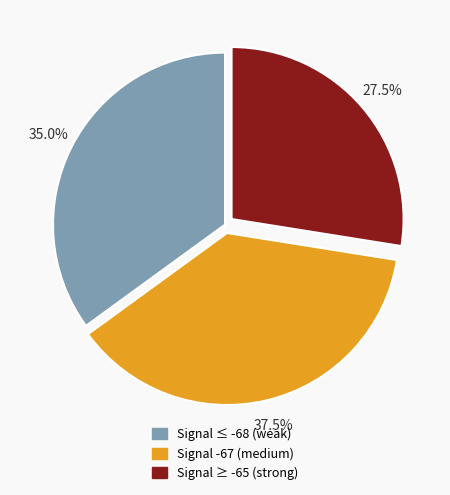

Is there any slice that represents more than half of the pie?

No